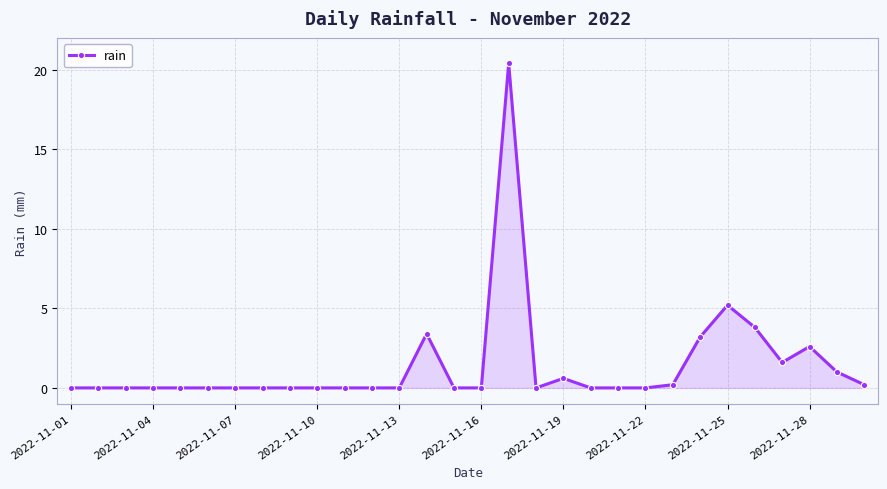

Reading left to right, what are all the values shown in this chart?

0.0	0.0	0.0	0.0	0.0	0.0	0.0	0.0	0.0	0.0	0.0	0.0	0.0	3.4	0.0	0.0	20.4	0.0	0.6	0.0	0.0	0.0	0.2	3.2	5.2	3.8	1.6	2.6	1.0	0.2